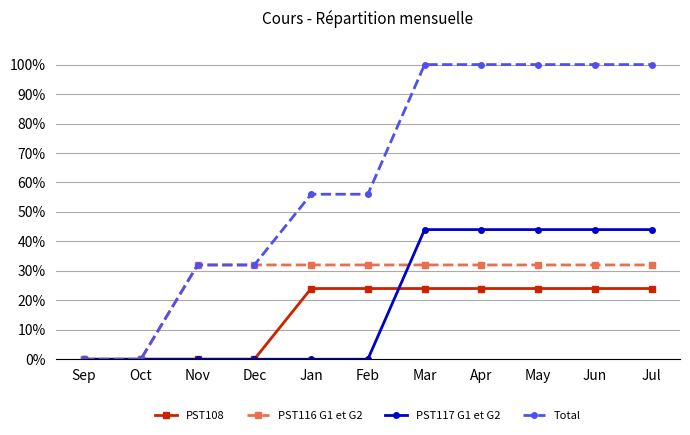

True or false: PST116 G1 et G2 has a value of 32 at Jun.

True